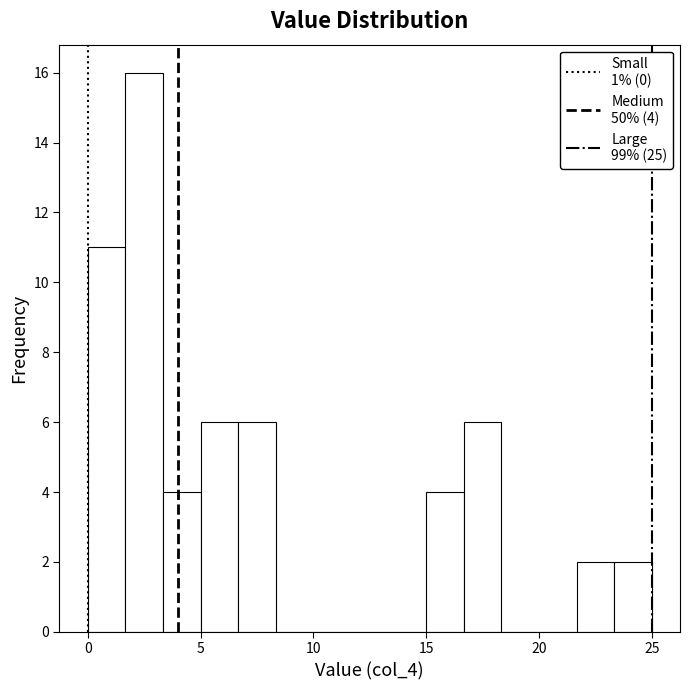

Around what value on the x-axis is the tallest bar? Give the approximate position of its centre, as read against the axis.

2.5